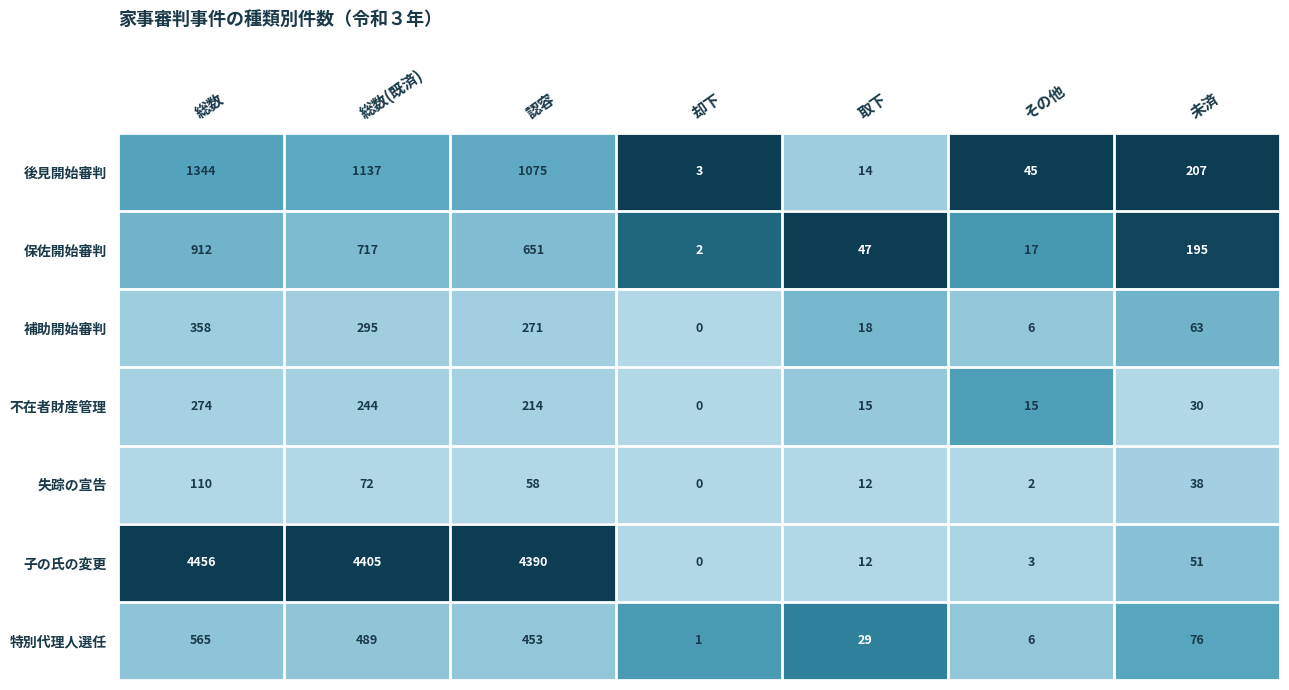

Is it true that 失踪の宣告 equals 25 at 総数(既済)?

False